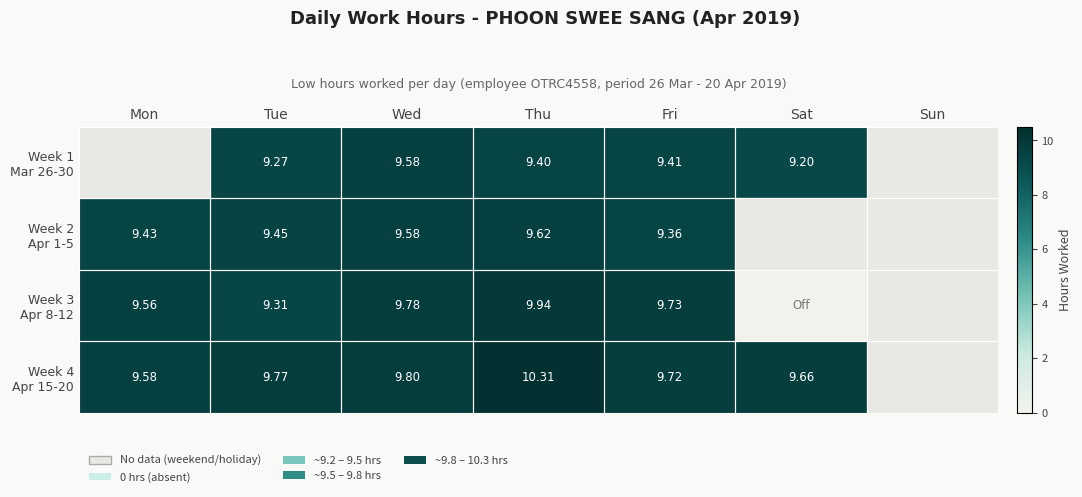

How many Week 4 Apr 15-20 values are between 9 and 10?

5